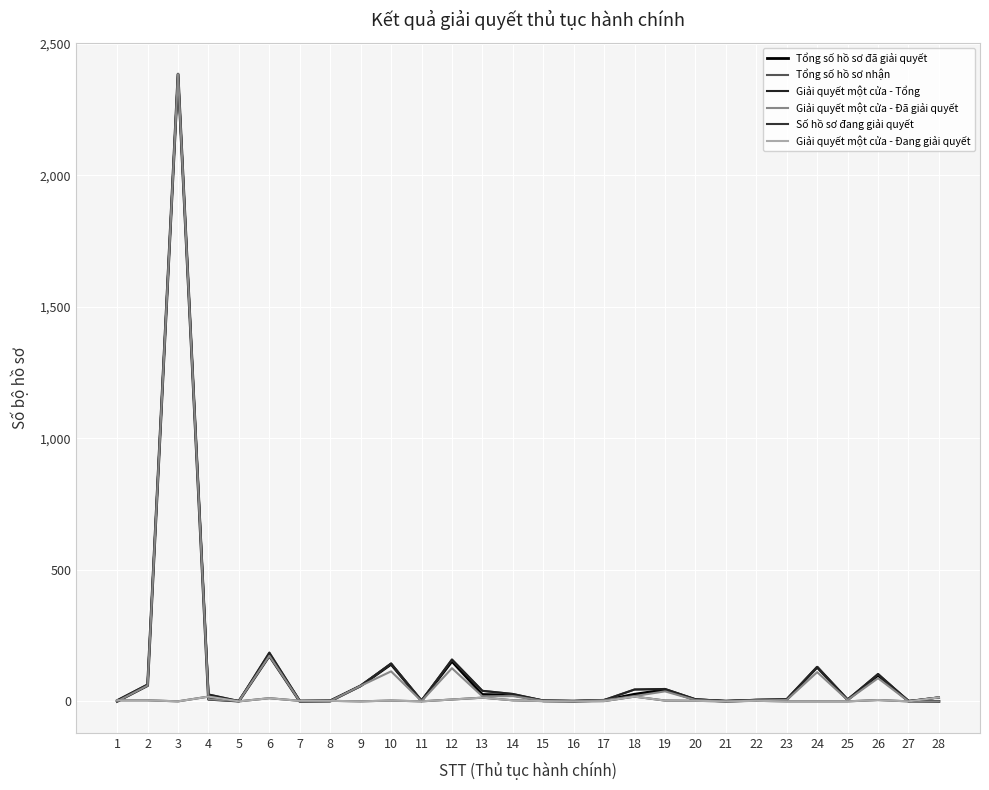

True or false: Tổng số hồ sơ nhận and Giải quyết một cửa - Đang giải quyết intersect in this chart.

False